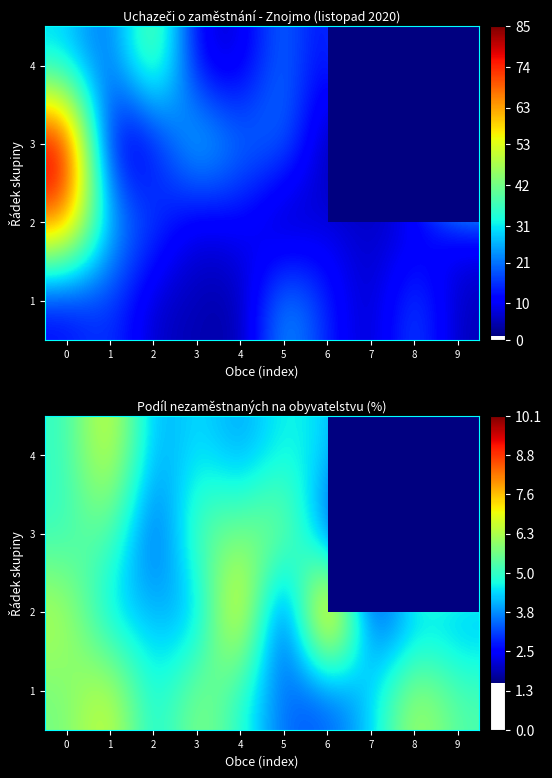

What is the spread (max minus min) of values at 1?

3.0